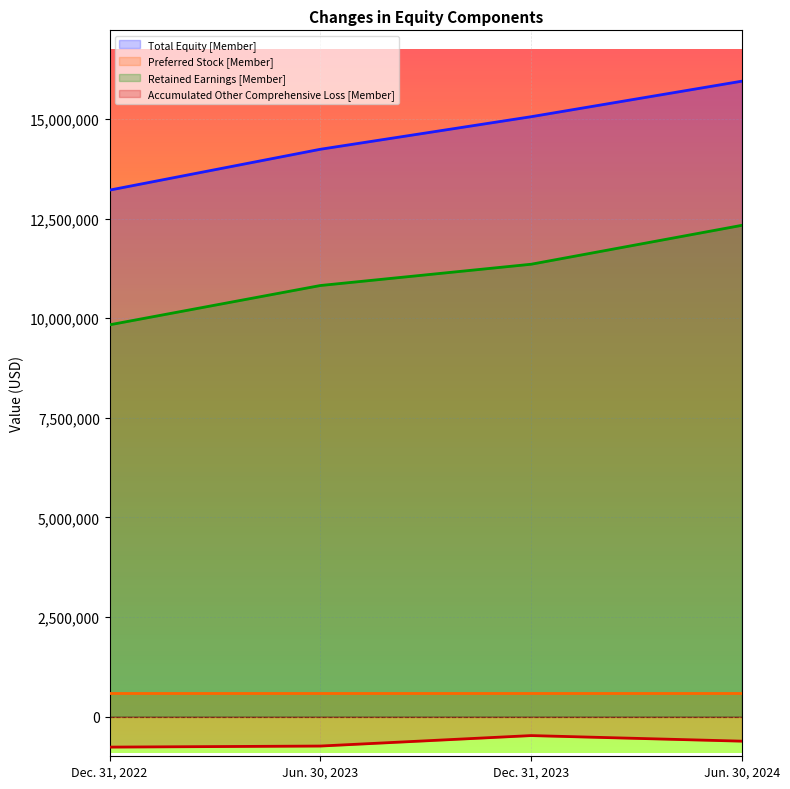

True or false: Total Equity [Member] has more than 0 interior local peaks.

False